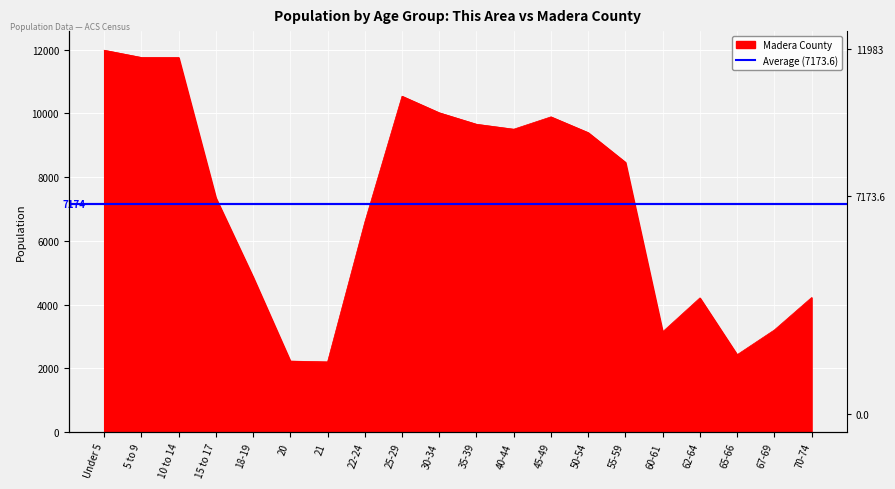

List the labels in order of value, largest first.

Under 5, 5 to 9, 10 to 14, 25-29, 30-34, 45-49, 35-39, 40-44, 50-54, 55-59, 15 to 17, 22-24, 18-19, 70-74, 62-64, 67-69, 60-61, 65-66, 20, 21